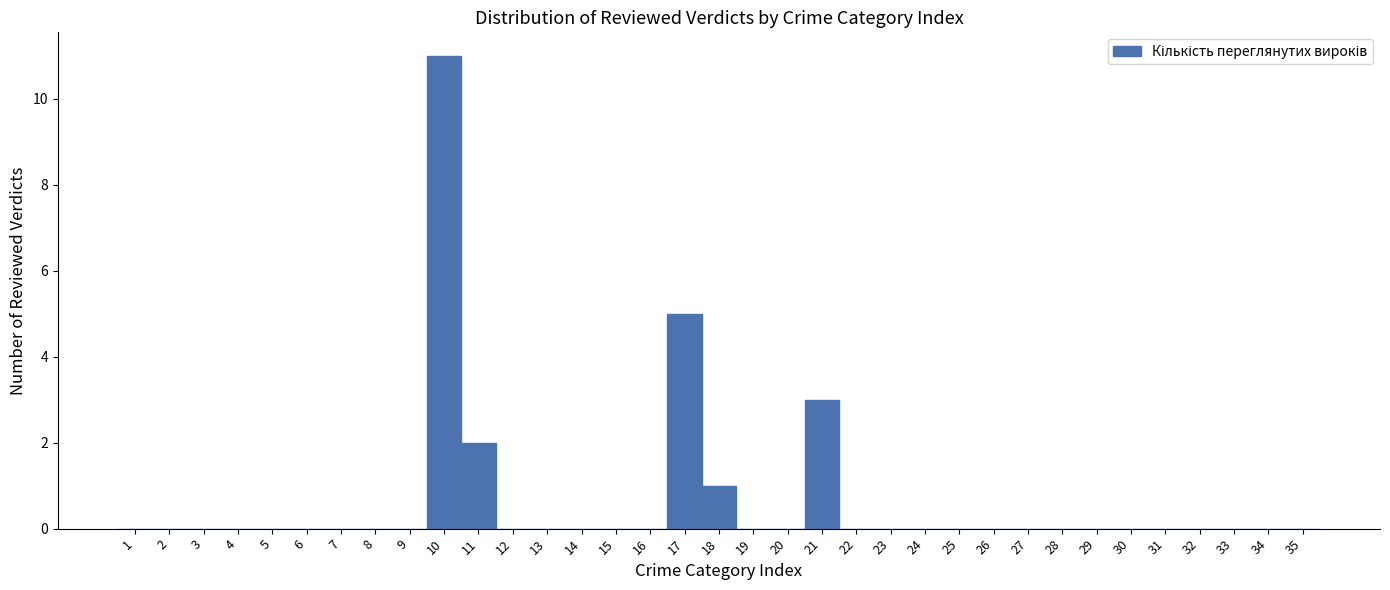

Which label corresponds to the largest value in the chart?

10